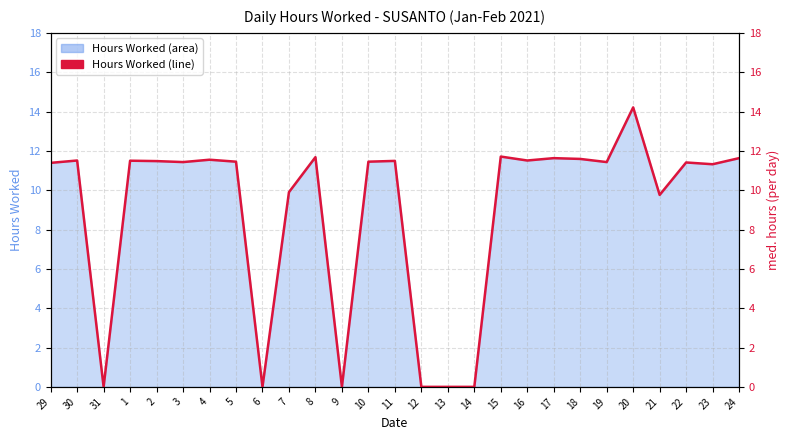

Count the number of data series in this chart.

1